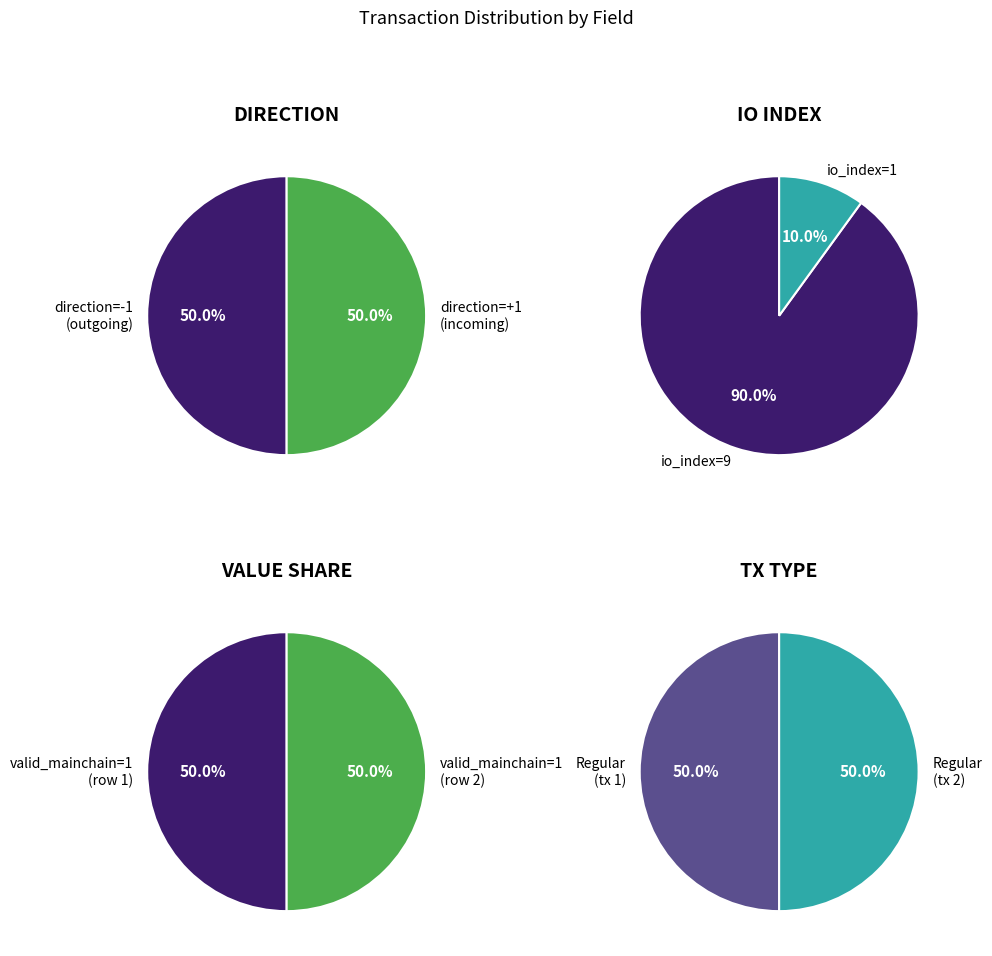

To the nearest percent, what percentage of the pie is 1?

50%